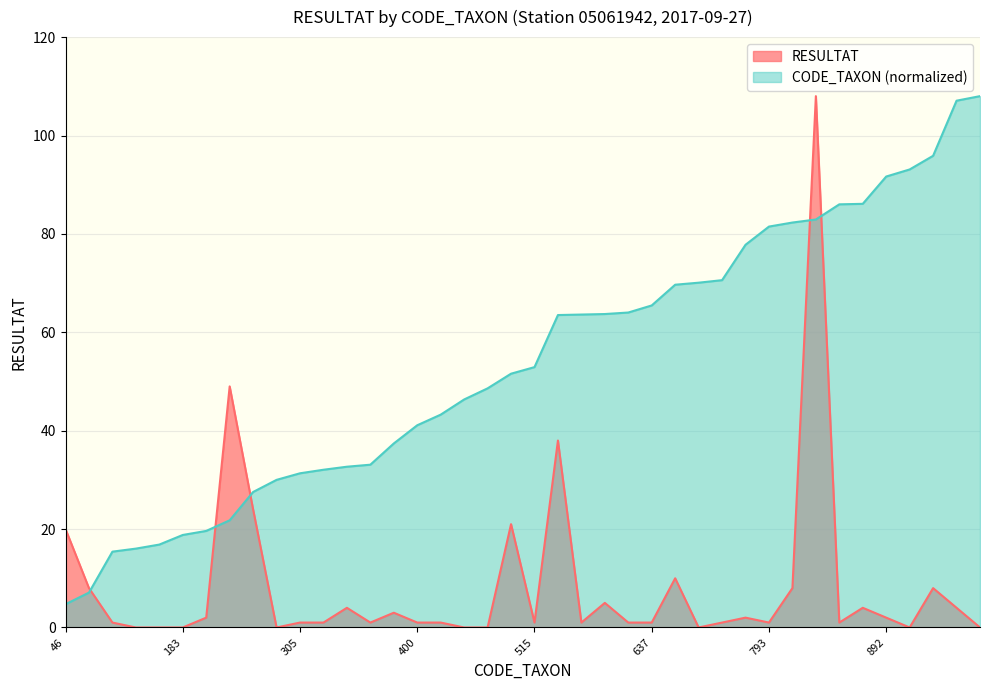

What is the value of the RESULTAT point at the 39th from the left?

4.0